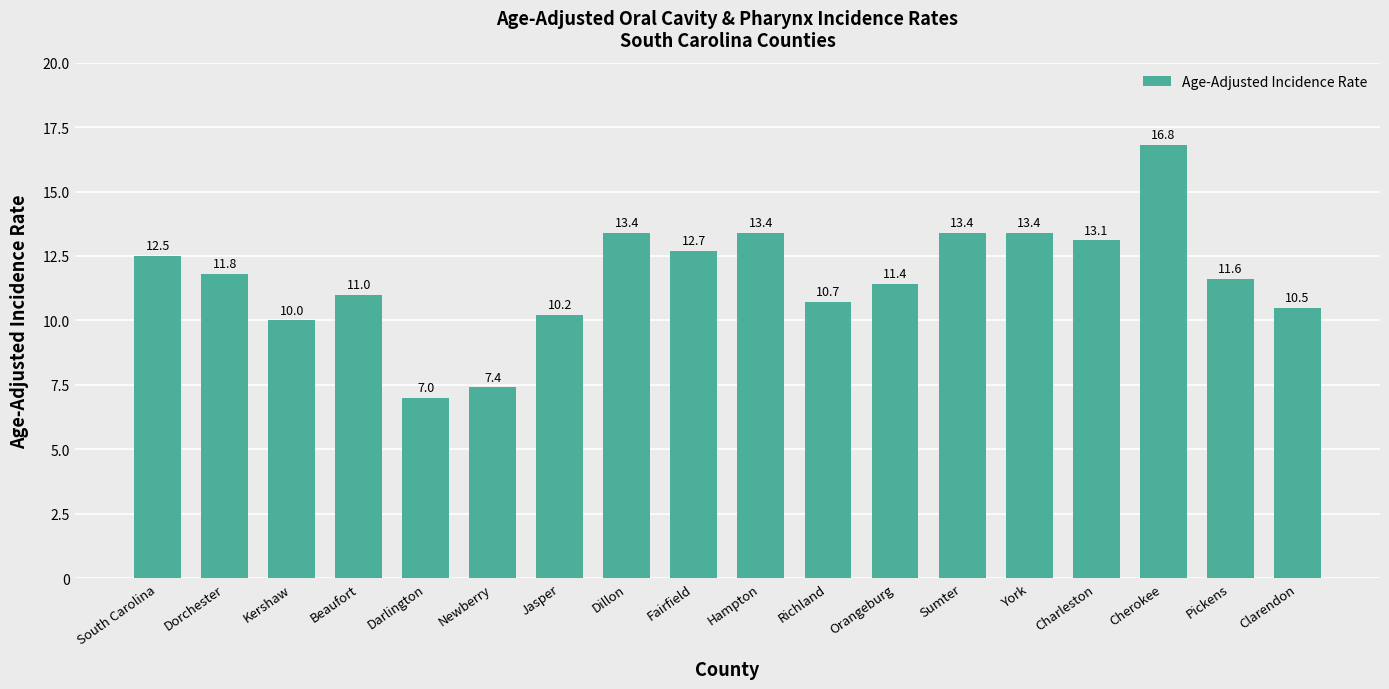

Is it true that the value at Dillon is 5.1?

False